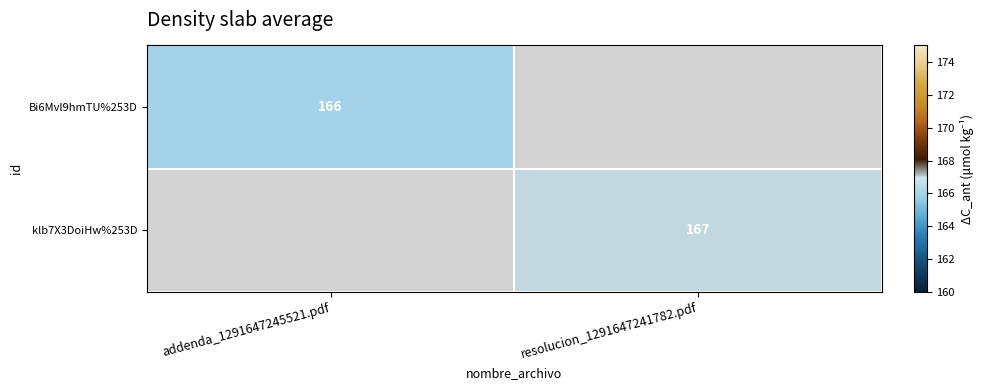

Is it true that Bi6Mvl9hmTU%253D equals 166 at addenda_1291647245521.pdf?

True